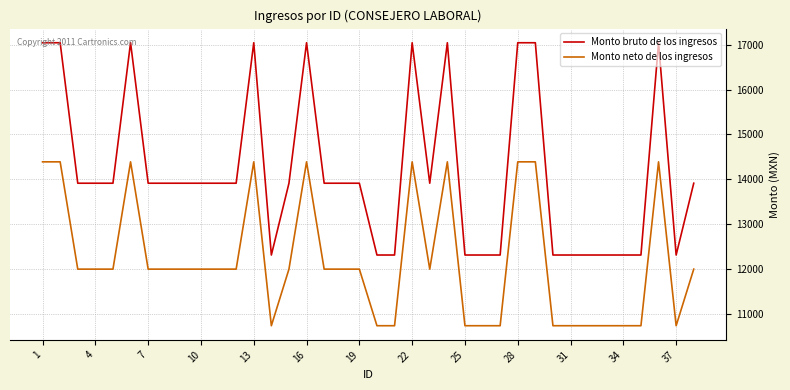

Which series has the widest spread of values?

Monto bruto de los ingresos